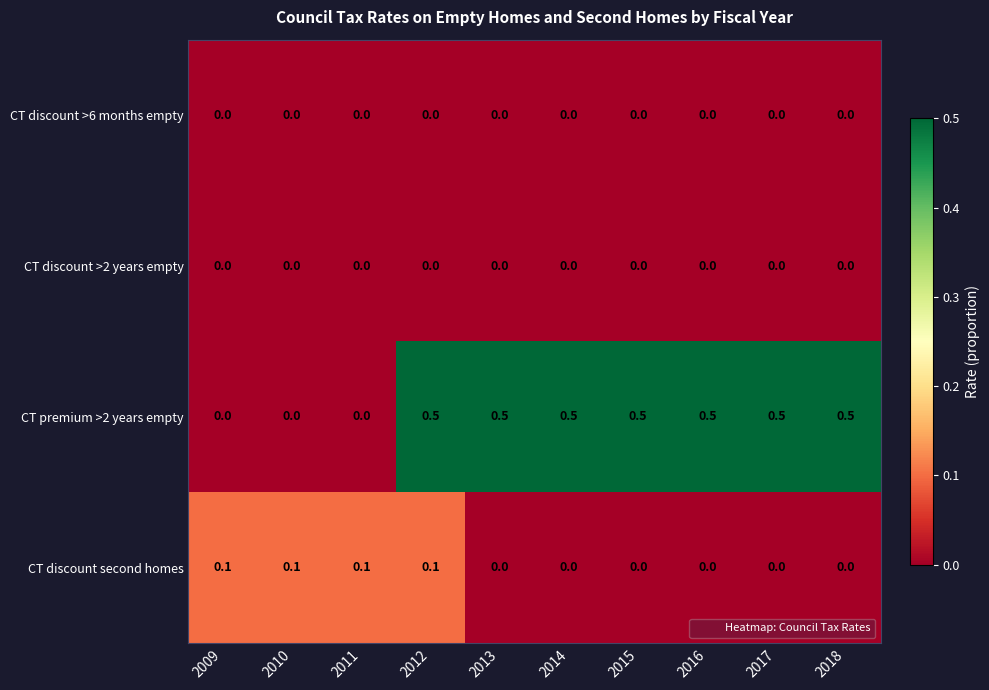

True or false: CT premium >2 years empty has a value of 0.2 at 2011.

False